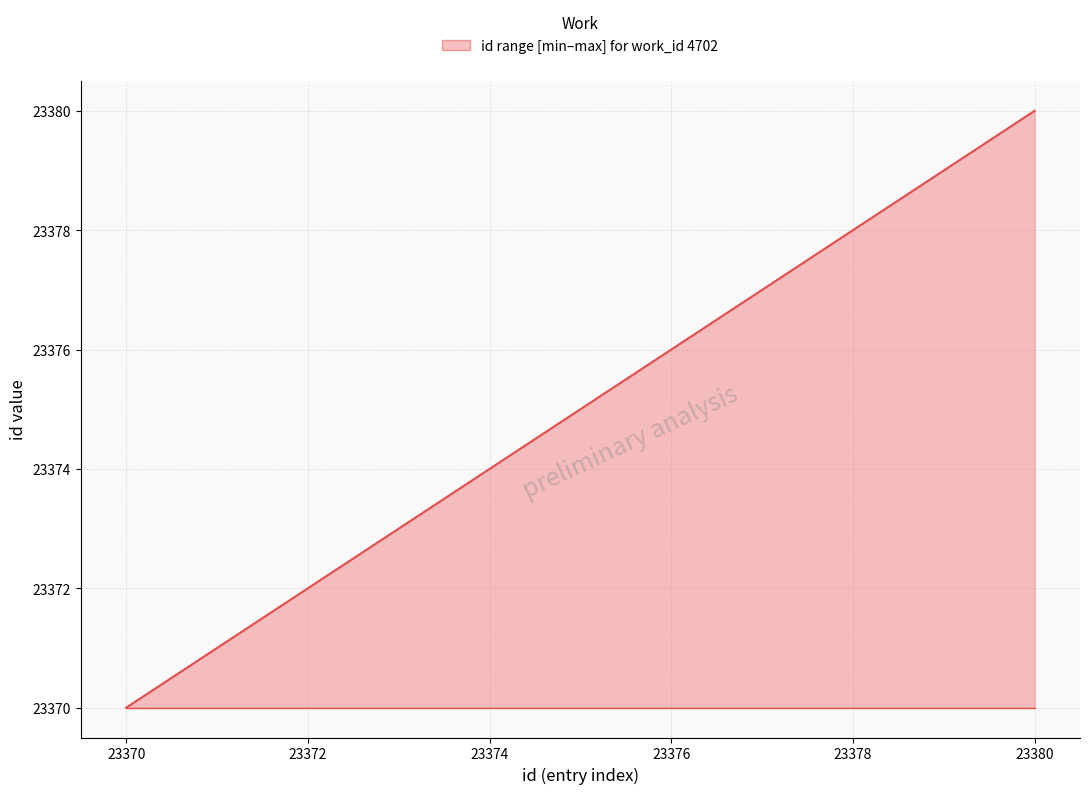

What is the smallest value displayed?

23370